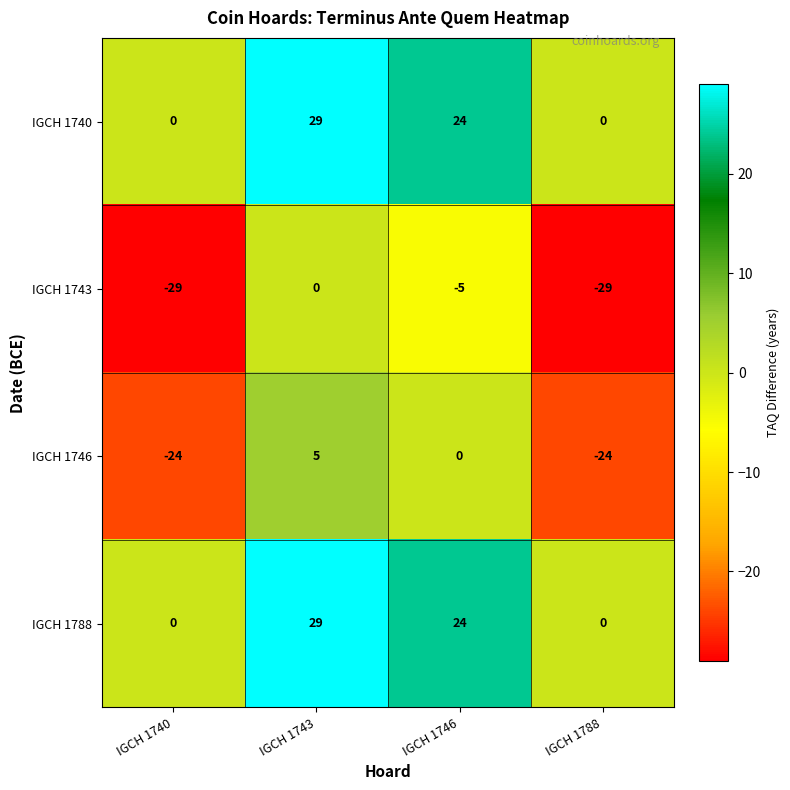

What is the difference between the highest and lowest values at IGCH 1788?

29